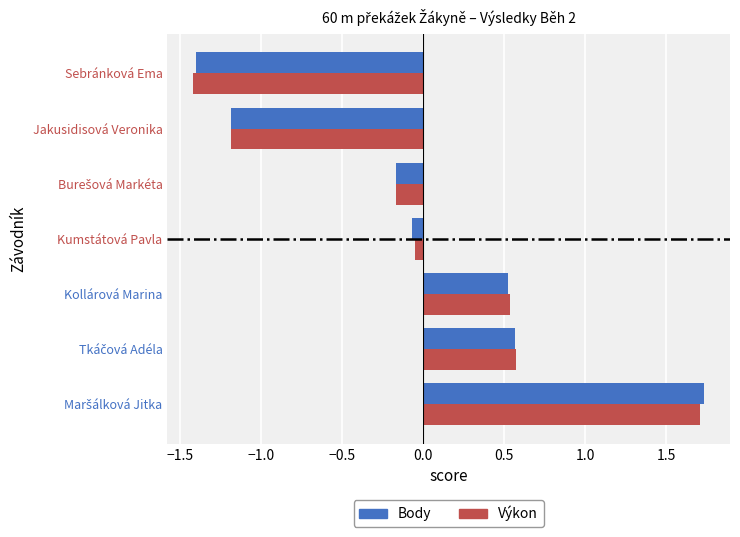

The Výkon series shows -1.4 at Sebránková Ema. True or false?

True